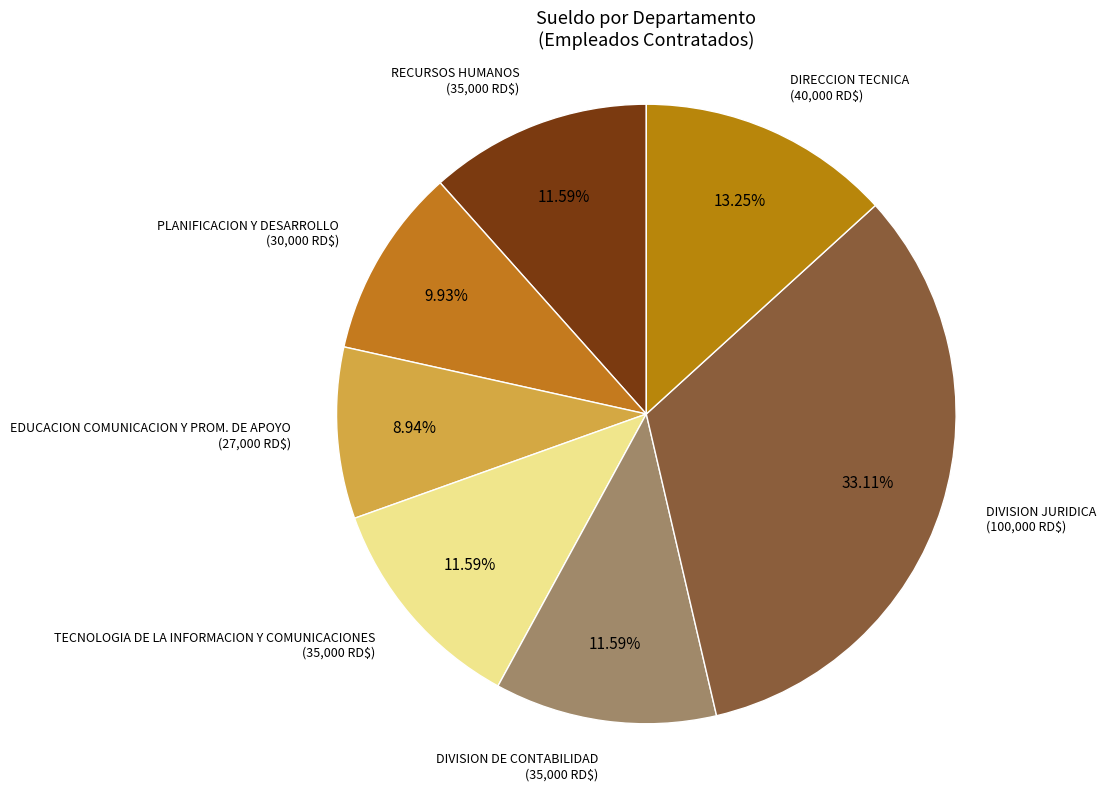

The DIVISION DE CONTABILIDAD slice represents 12% of the pie. True or false?

True